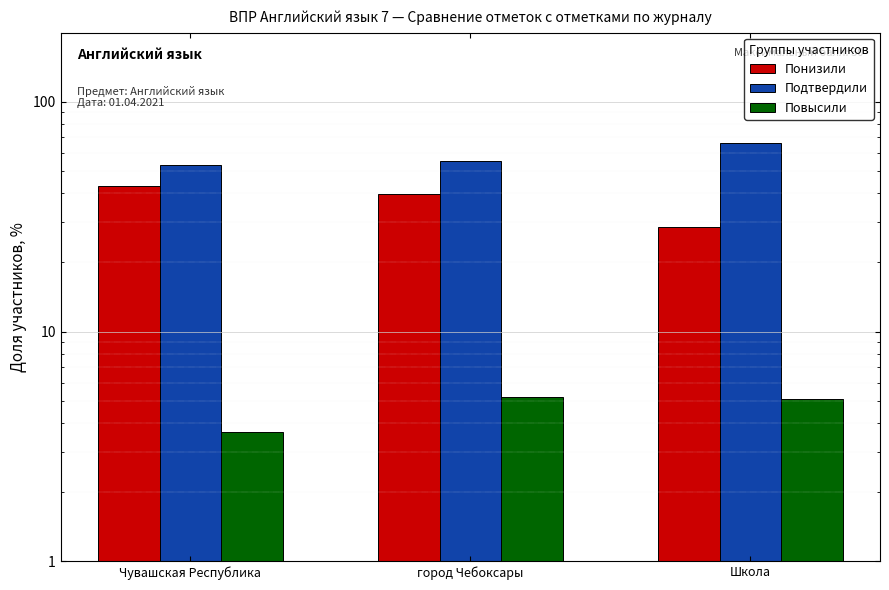

Rank the series at город Чебоксары from highest to lowest value.

Подтвердили, Понизили, Повысили